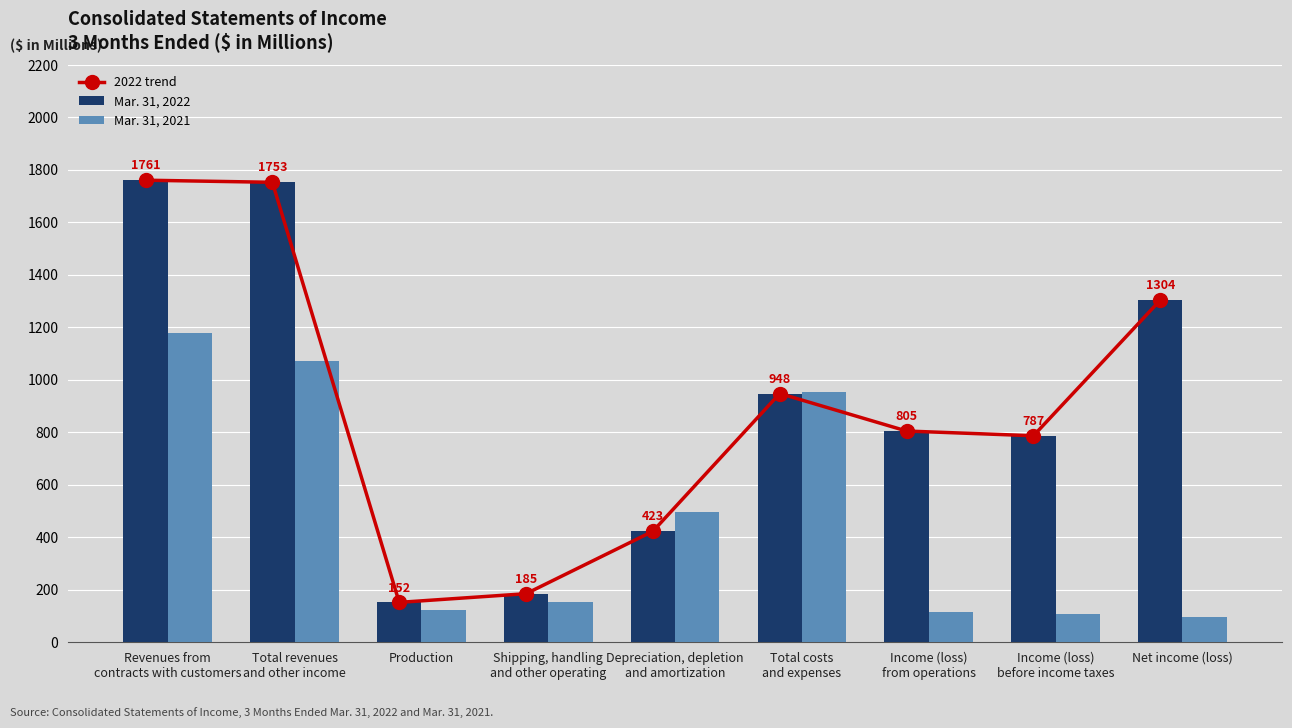

Count the number of categories in the chart.

9